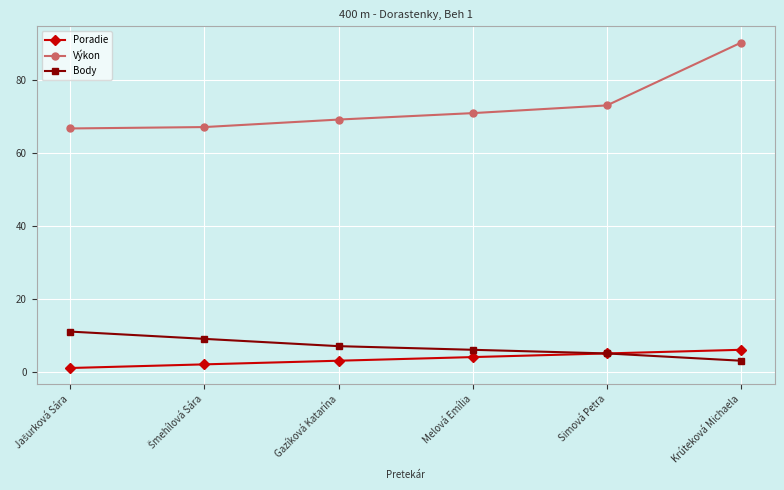

Where is Poradie nearest to the value 3?

Gazíková Katarína